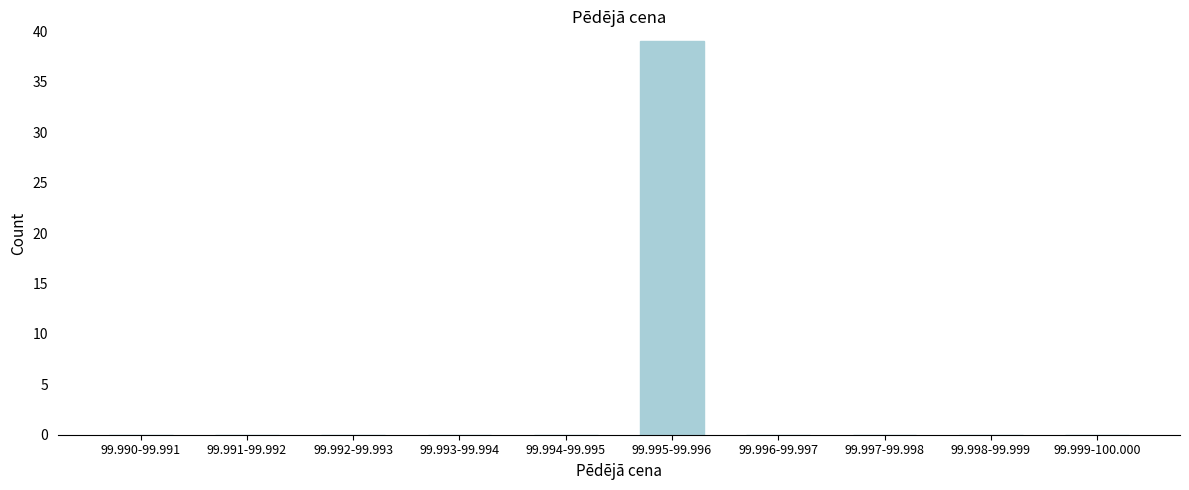

Reading left to right, list all the values displayed in this chart.

99.990-99.991=0	99.991-99.992=0	99.992-99.993=0	99.993-99.994=0	99.994-99.995=0	99.995-99.996=39	99.996-99.997=0	99.997-99.998=0	99.998-99.999=0	99.999-100.000=0